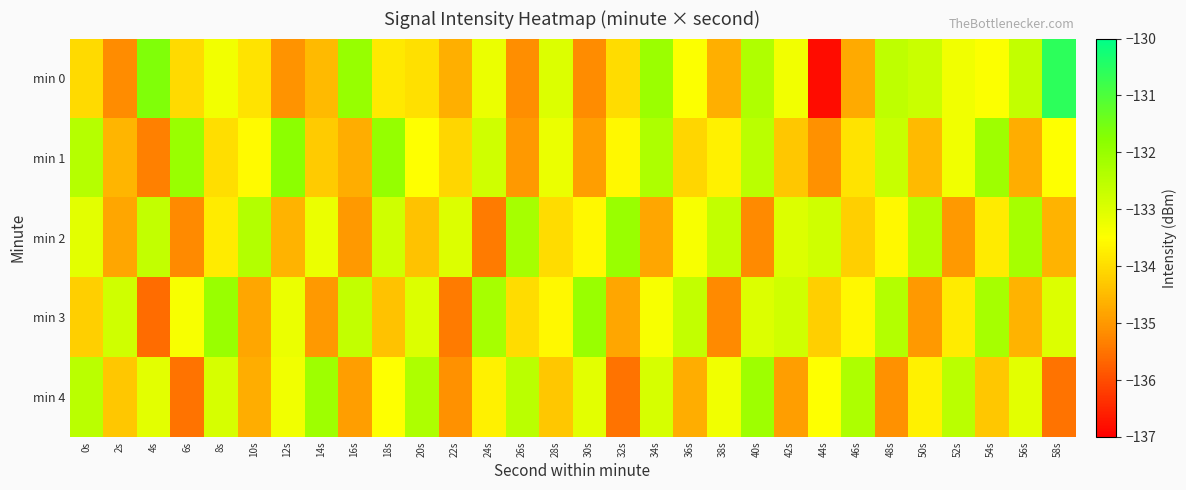

Reading right to left, what are all the values shown in this chart?

min 0: 58s=-130.6	56s=-132.6	54s=-133.4	52s=-133.3	50s=-132.7	48s=-132.5	46s=-134.8	44s=-136.8	42s=-133.3	40s=-132.3	38s=-134.7	36s=-133.4	34s=-132.0	32s=-134.0	30s=-135.2	28s=-133.0	26s=-135.2	24s=-133.2	22s=-134.7	20s=-134.0	18s=-133.8	16s=-132.0	14s=-134.5	12s=-135.1	10s=-133.9	8s=-133.3	6s=-134.0	4s=-131.7	2s=-135.2	0s=-134.0
min 1: 58s=-133.5	56s=-134.7	54s=-132.1	52s=-133.3	50s=-134.5	48s=-132.7	46s=-133.9	44s=-135.1	42s=-134.3	40s=-132.5	38s=-133.7	36s=-134.1	34s=-132.3	32s=-133.6	30s=-134.9	28s=-133.2	26s=-135.0	24s=-132.8	22s=-134.1	20s=-133.5	18s=-132.0	16s=-134.7	14s=-134.2	12s=-131.8	10s=-133.6	8s=-134.0	6s=-132.0	4s=-135.4	2s=-134.6	0s=-132.4
min 2: 58s=-134.6	56s=-132.2	54s=-133.8	52s=-135.0	50s=-132.4	48s=-133.6	46s=-134.2	44s=-132.8	42s=-133.0	40s=-135.2	38s=-132.6	36s=-133.4	34s=-134.8	32s=-132.0	30s=-133.6	28s=-134.0	26s=-132.2	24s=-135.4	22s=-133.0	20s=-134.4	18s=-132.8	16s=-135.0	14s=-133.2	12s=-134.6	10s=-132.4	8s=-133.8	6s=-135.2	4s=-132.6	2s=-134.8	0s=-133.1
min 3: 58s=-133.0	56s=-134.6	54s=-132.2	52s=-133.8	50s=-135.0	48s=-132.4	46s=-133.6	44s=-134.2	42s=-132.8	40s=-133.0	38s=-135.2	36s=-132.6	34s=-133.4	32s=-134.8	30s=-132.0	28s=-133.6	26s=-134.0	24s=-132.2	22s=-135.4	20s=-133.0	18s=-134.4	16s=-132.6	14s=-135.0	12s=-133.2	10s=-134.8	8s=-132.0	6s=-133.4	4s=-135.6	2s=-132.8	0s=-134.2
min 4: 58s=-135.5	56s=-133.1	54s=-134.3	52s=-132.5	50s=-133.7	48s=-135.1	46s=-132.3	44s=-133.5	42s=-134.9	40s=-132.1	38s=-133.3	36s=-134.7	34s=-132.9	32s=-135.5	30s=-133.1	28s=-134.3	26s=-132.5	24s=-133.7	22s=-135.1	20s=-132.3	18s=-133.5	16s=-134.9	14s=-132.1	12s=-133.3	10s=-134.7	8s=-132.9	6s=-135.5	4s=-133.1	2s=-134.3	0s=-132.5